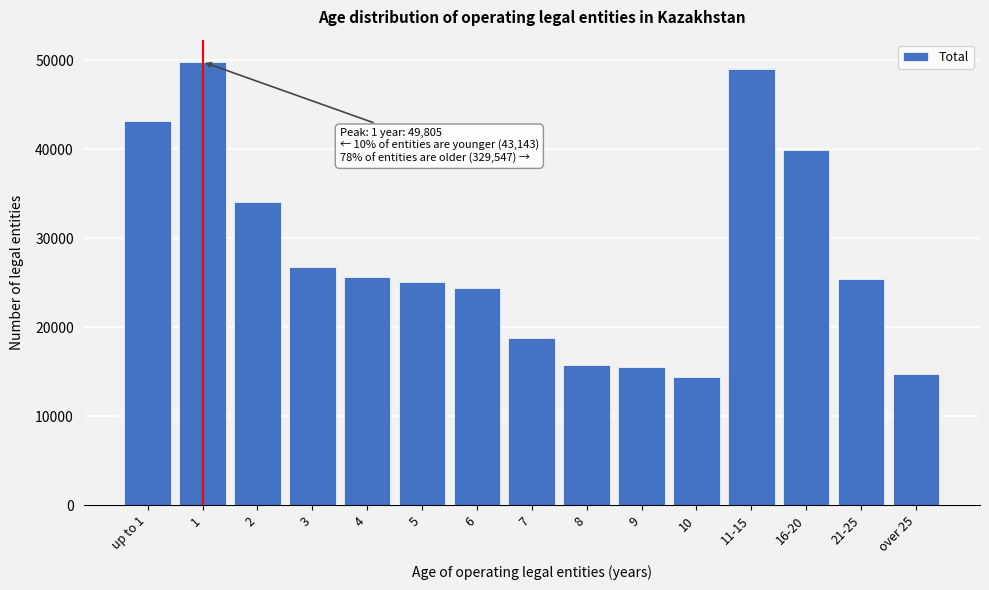

Is it true that the value at 3 is 17069?

False